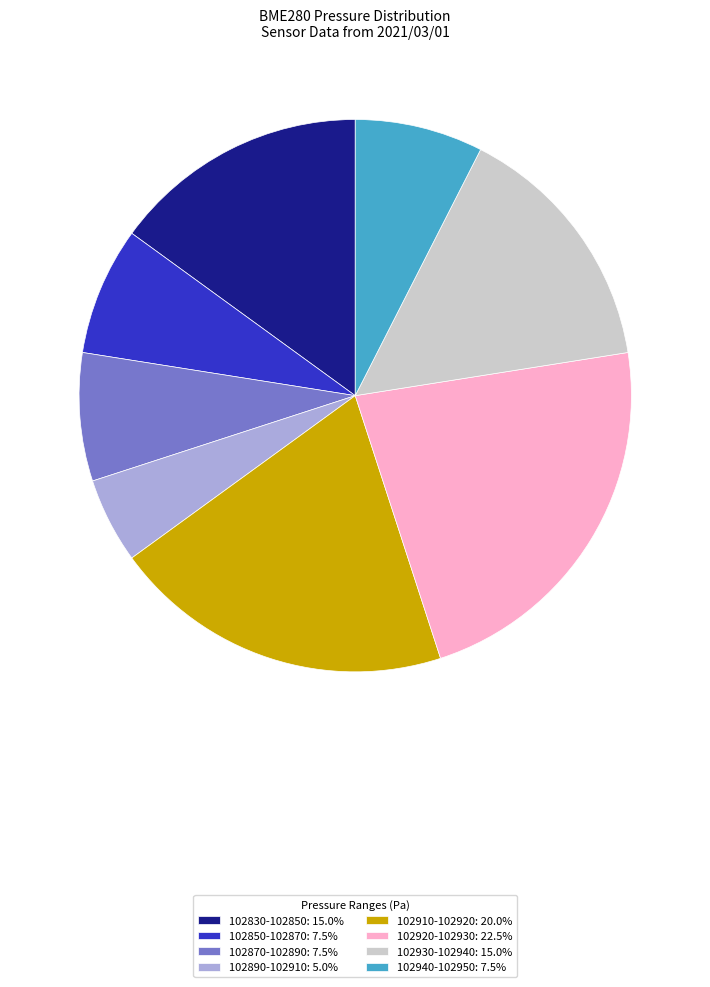

Count the number of slices in the pie.

8